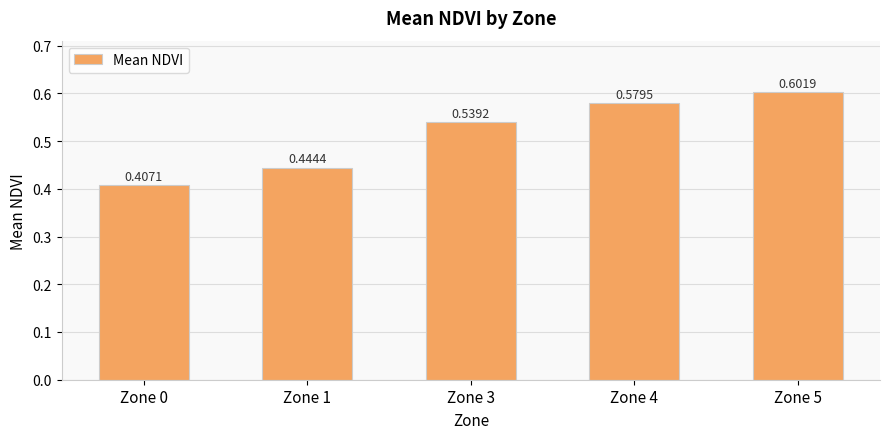

List the labels in order of value, smallest first.

Zone 0, Zone 1, Zone 3, Zone 4, Zone 5